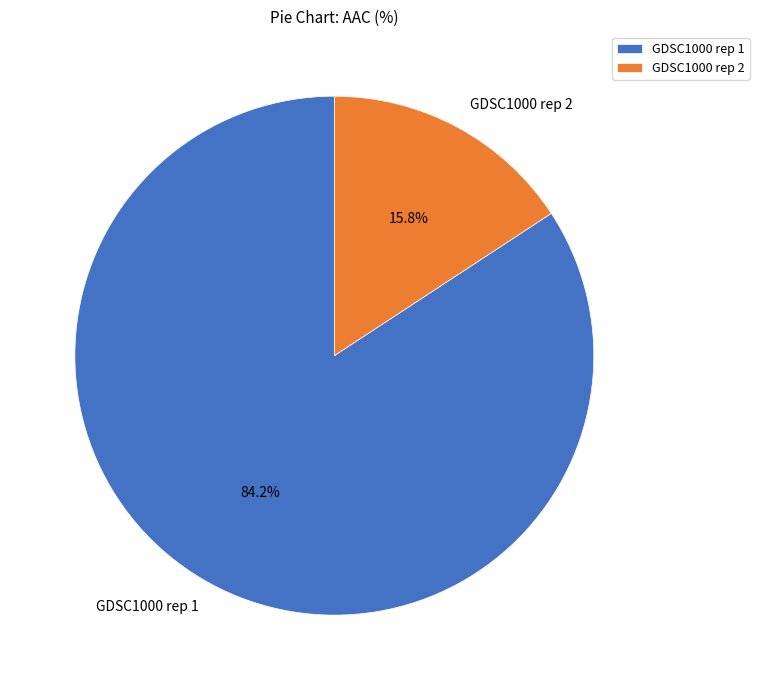

Which slice is the largest?

GDSC1000 rep 1